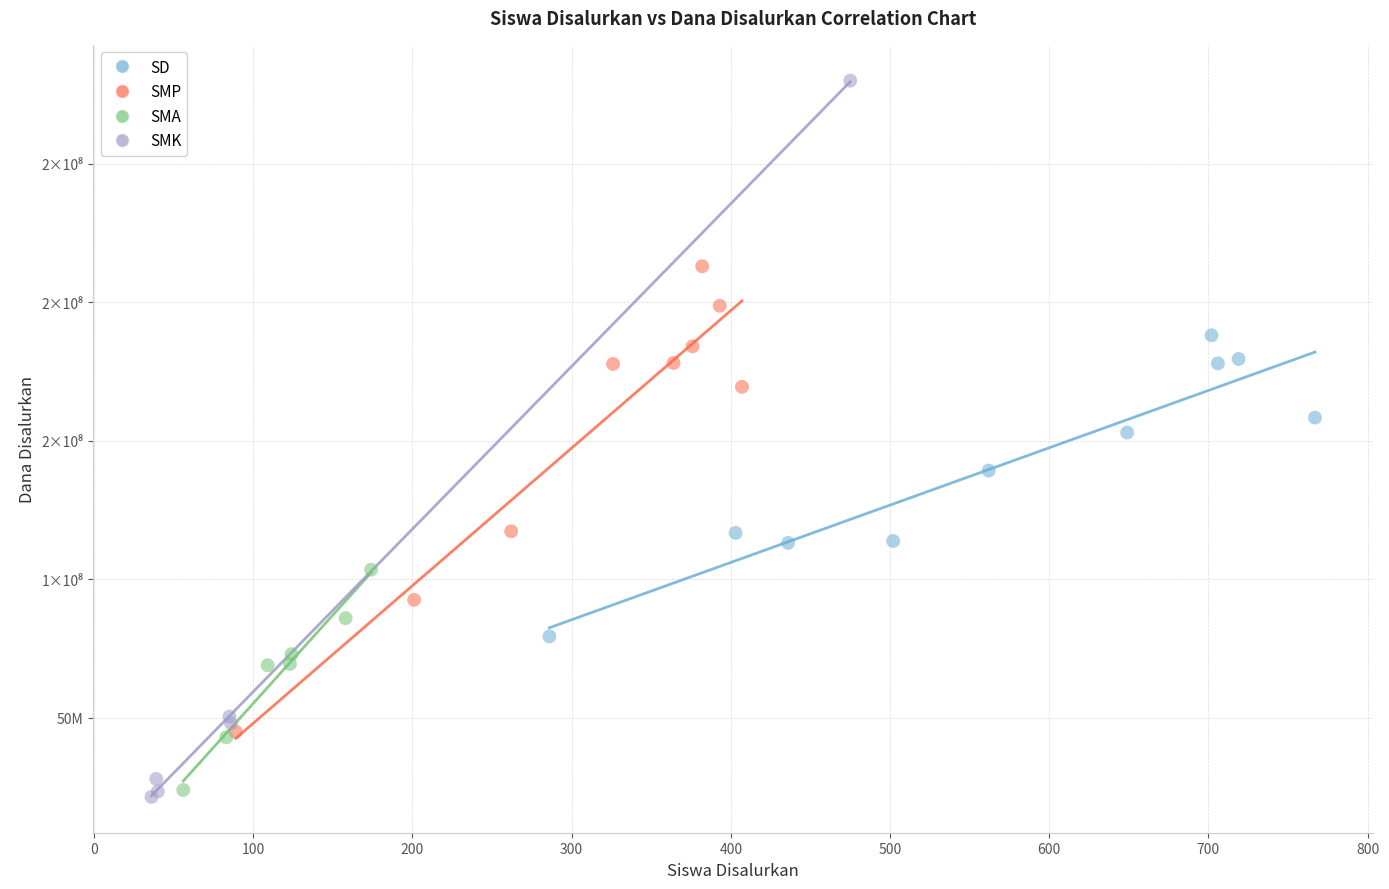

Which series contains the lowest Y value?

SMK